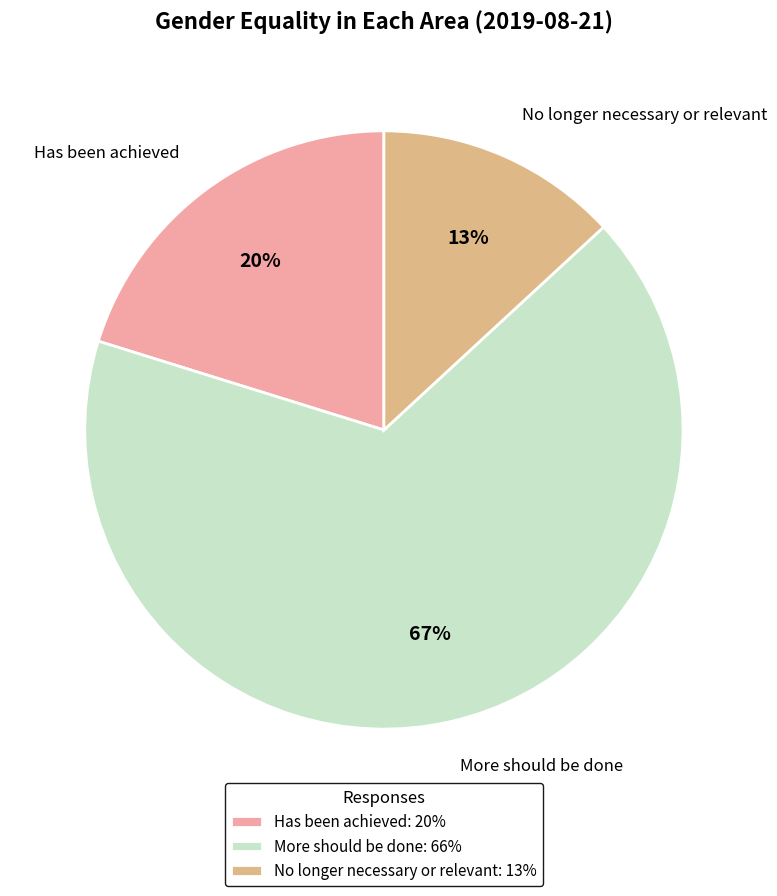

What is the smallest slice in the pie chart?

No longer necessary or relevant